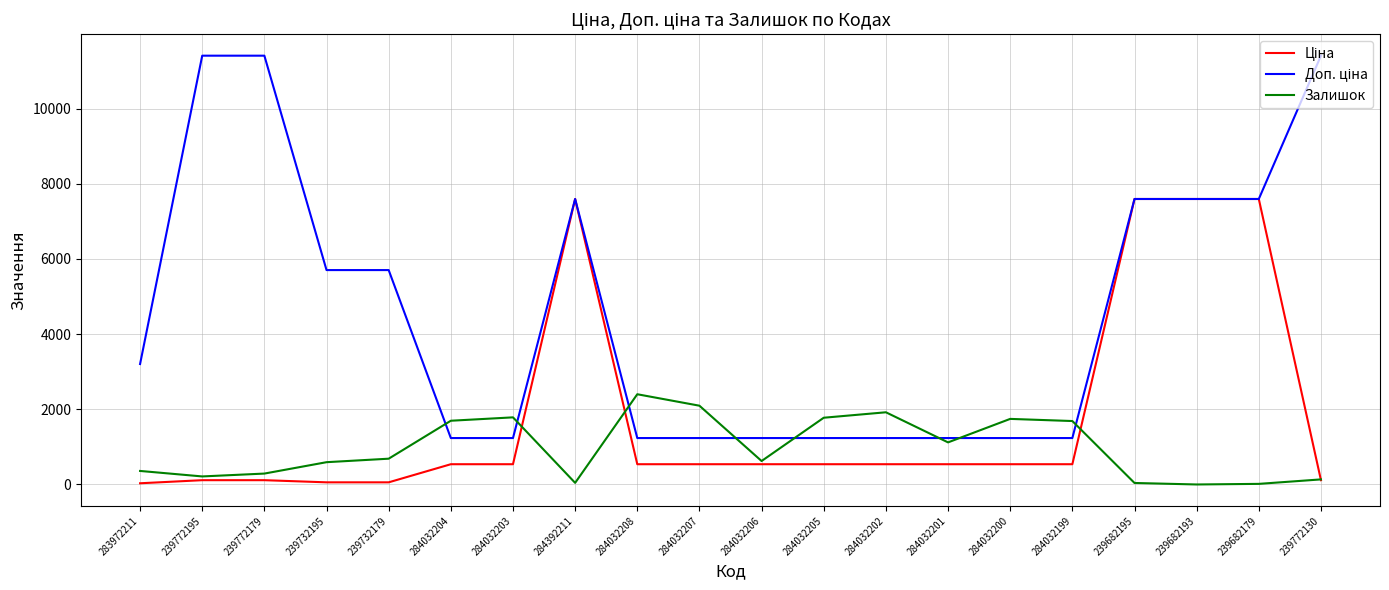

Count the number of categories in the chart.

20